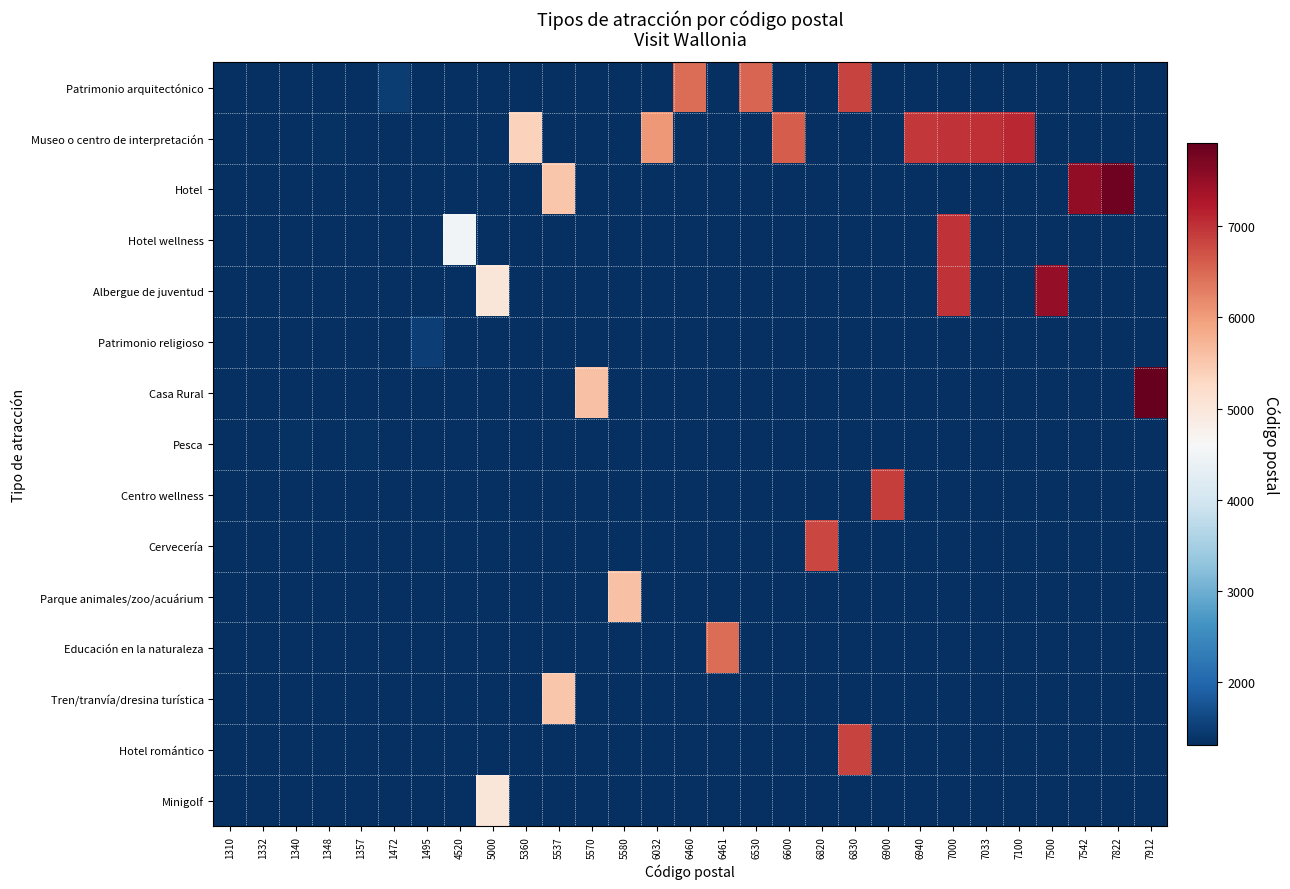

Which series has the largest total across all categories?

Museo o centro de interpretación